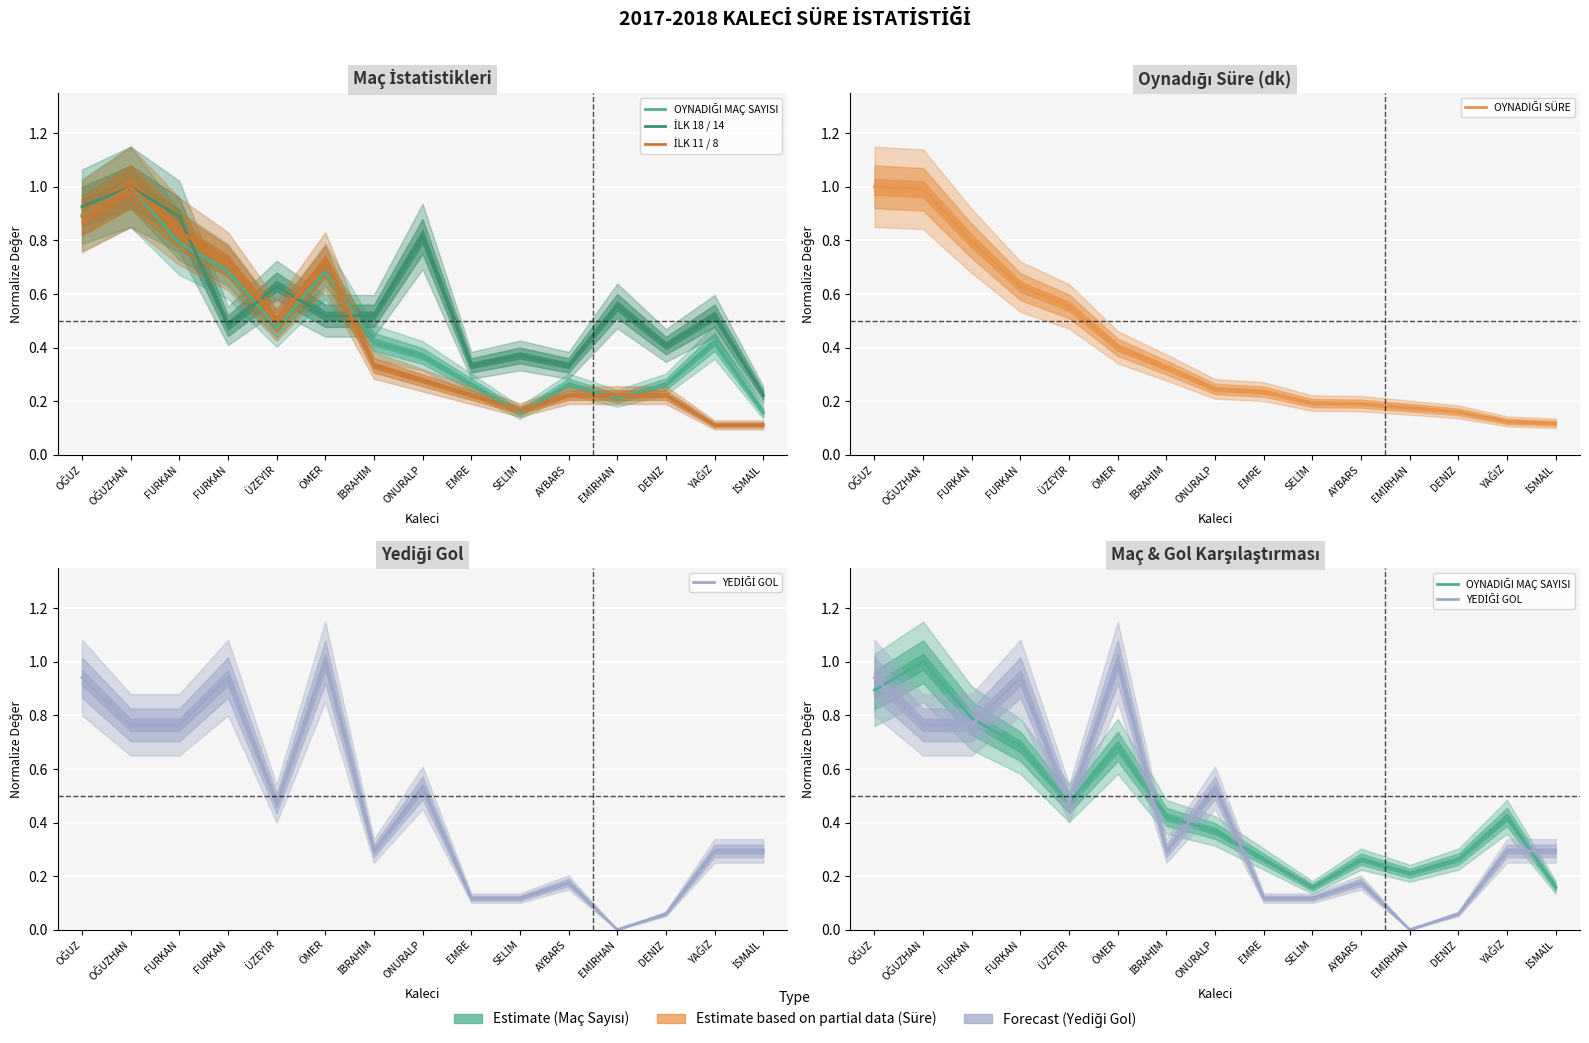

At which label is İLK 11 / 8 closest to 0?

YAĞIZ